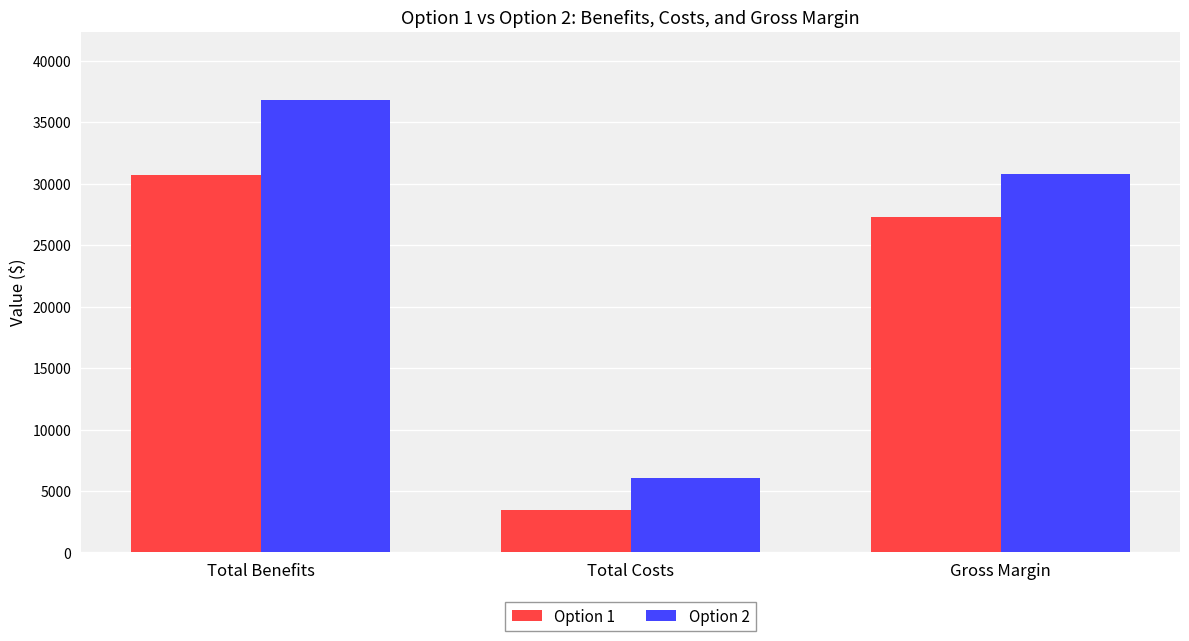

What is the label of the 1st bar from the right?

Gross Margin